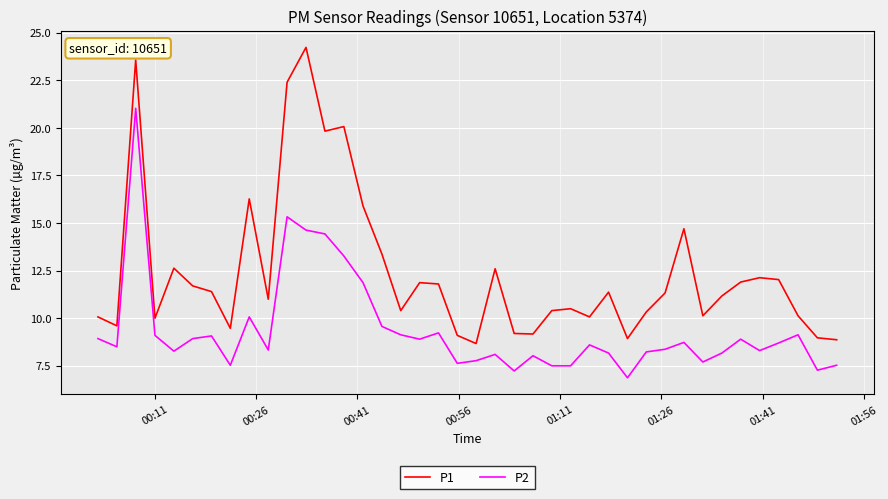

What is the maximum value shown in the chart?

24.2